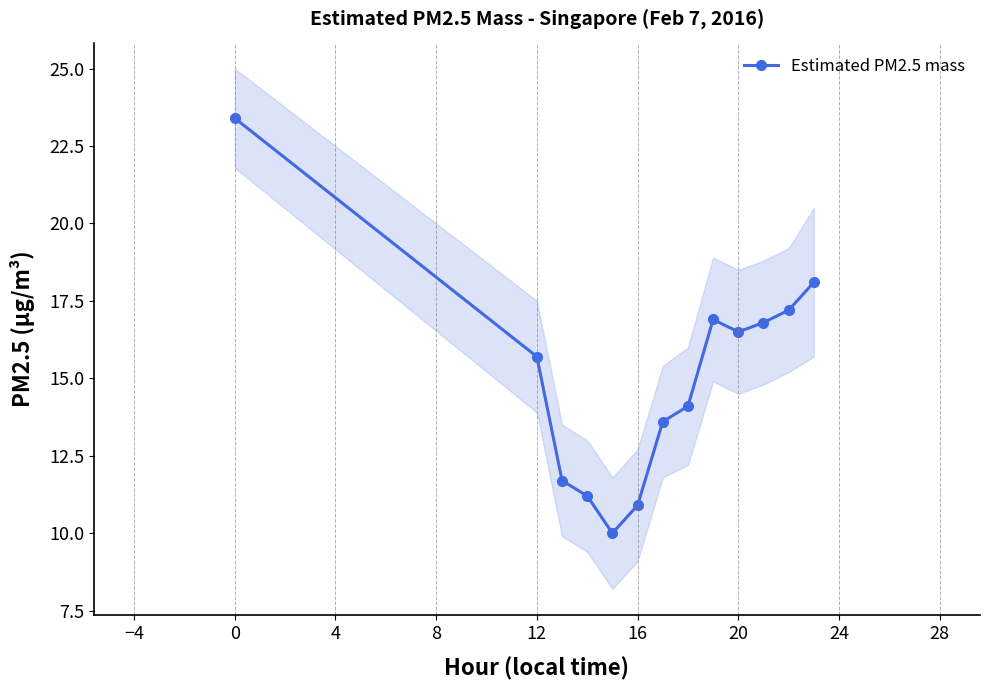

How many lines are shown in the chart?

1